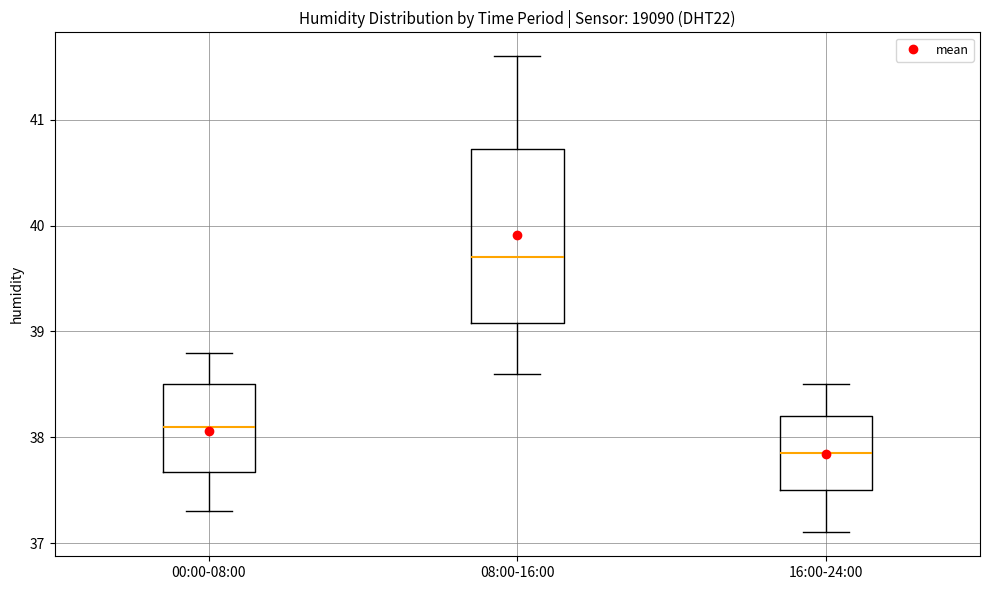

Reading left to right, transcribe this box plot: for each box, give where its median line is, the range the box spans, and where its two whiskers end, as read against the y-axis. The values are not printed on the chart, so give them approximately, as read against the axis.

00:00-08:00: median 38.1, box 37.7 to 38.5, whiskers 37.3 to 38.8
08:00-16:00: median 39.7, box 39.1 to 40.7, whiskers 38.6 to 41.6
16:00-24:00: median 37.9, box 37.5 to 38.2, whiskers 37.1 to 38.5